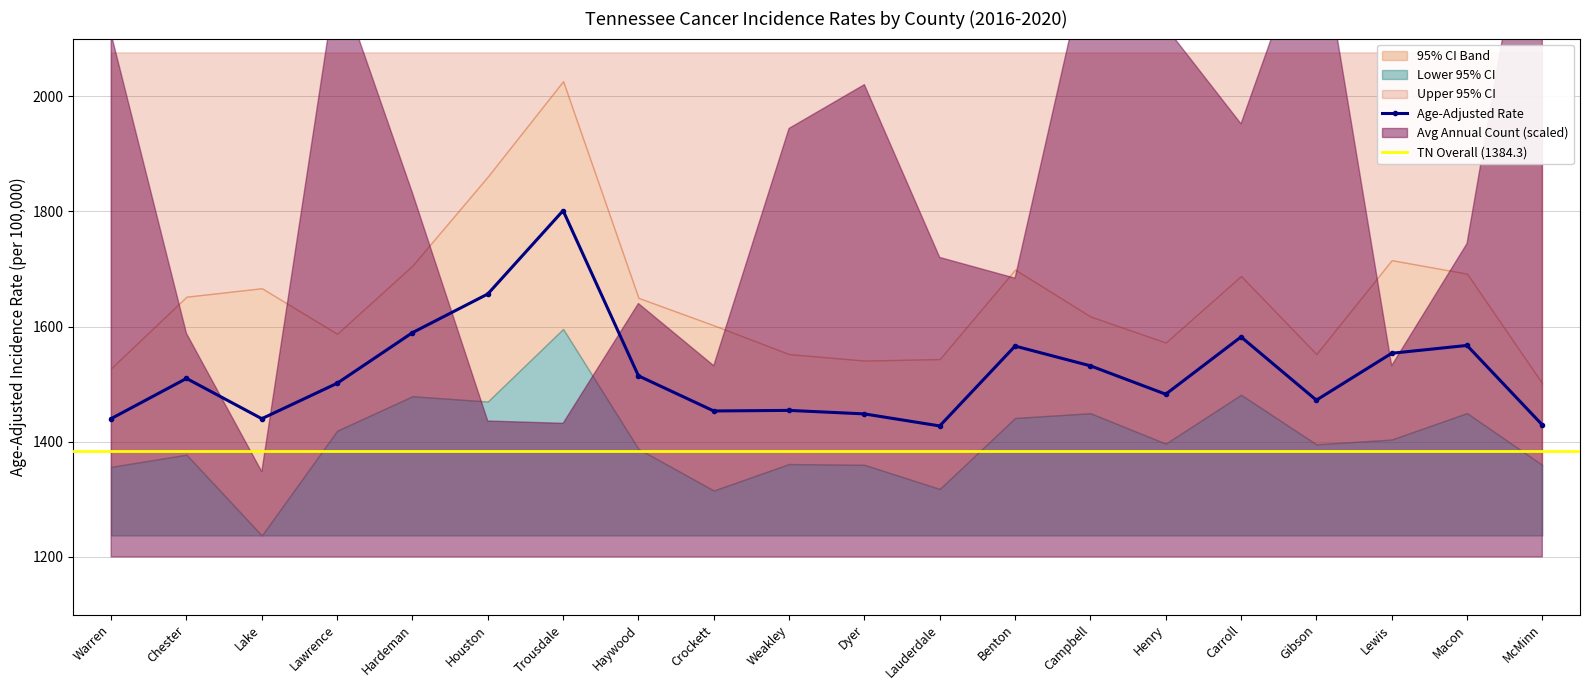

What is the label of the 12th point from the left?

Lauderdale